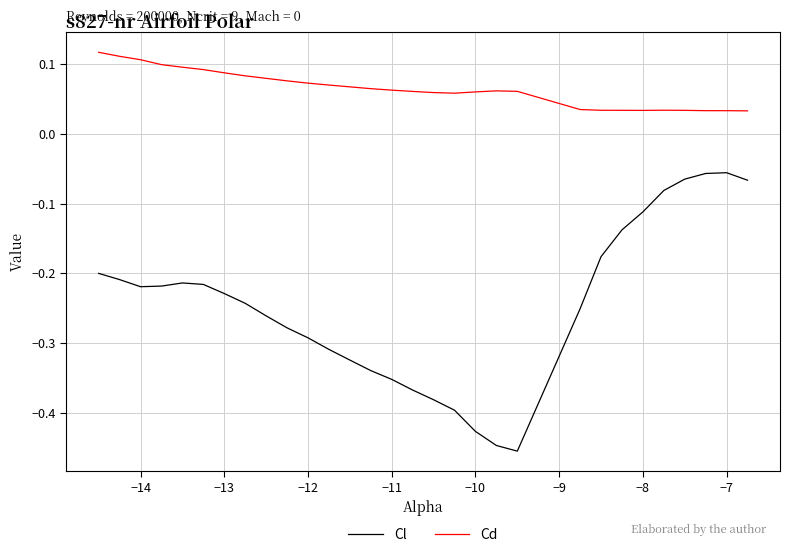

True or false: Cl and Cd intersect in this chart.

False